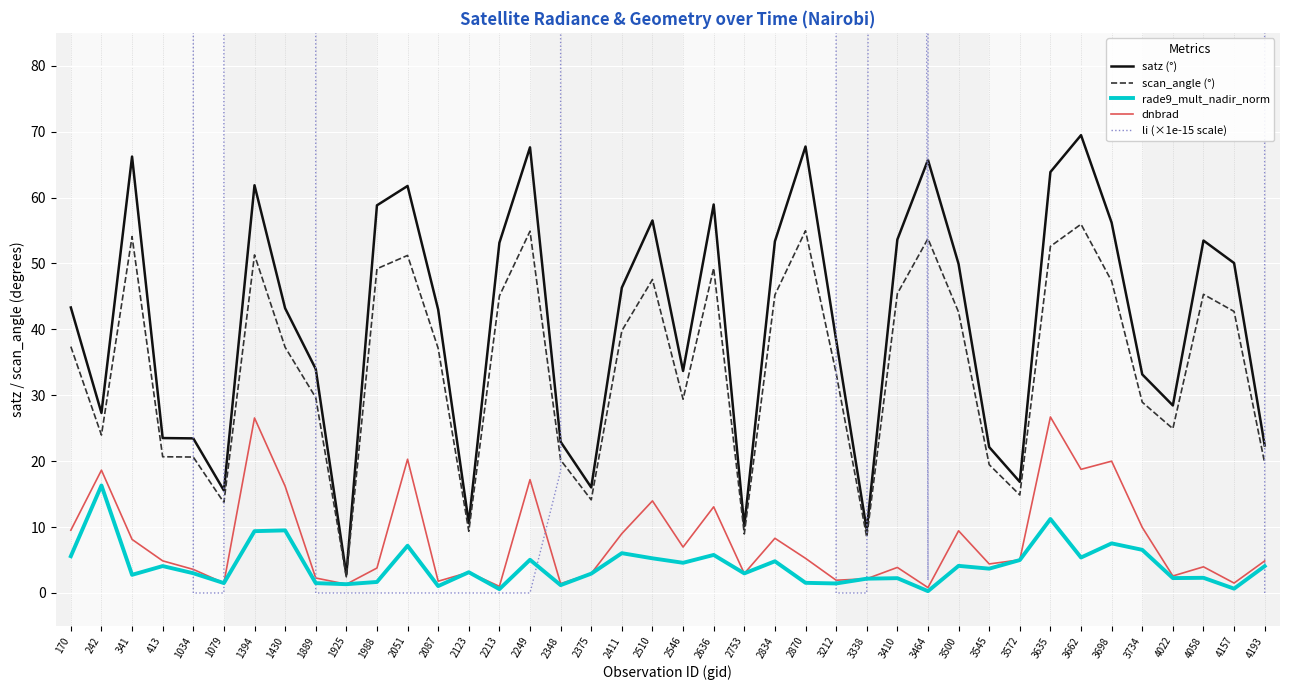

At which category does the chart reach its peak across all series?

242